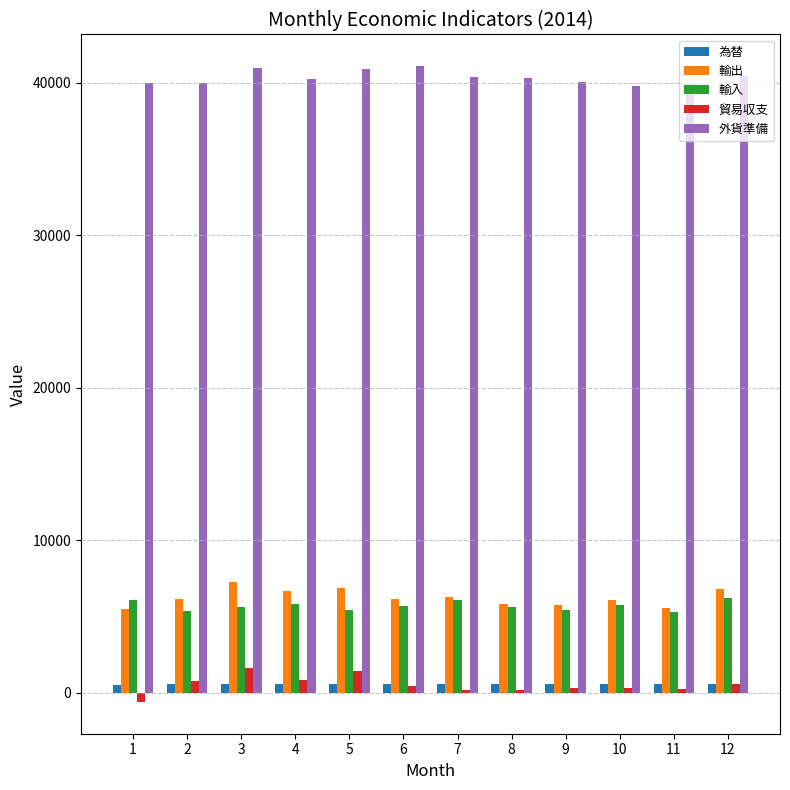

The value of 輸入 at 12 is 6233.1. True or false?

True